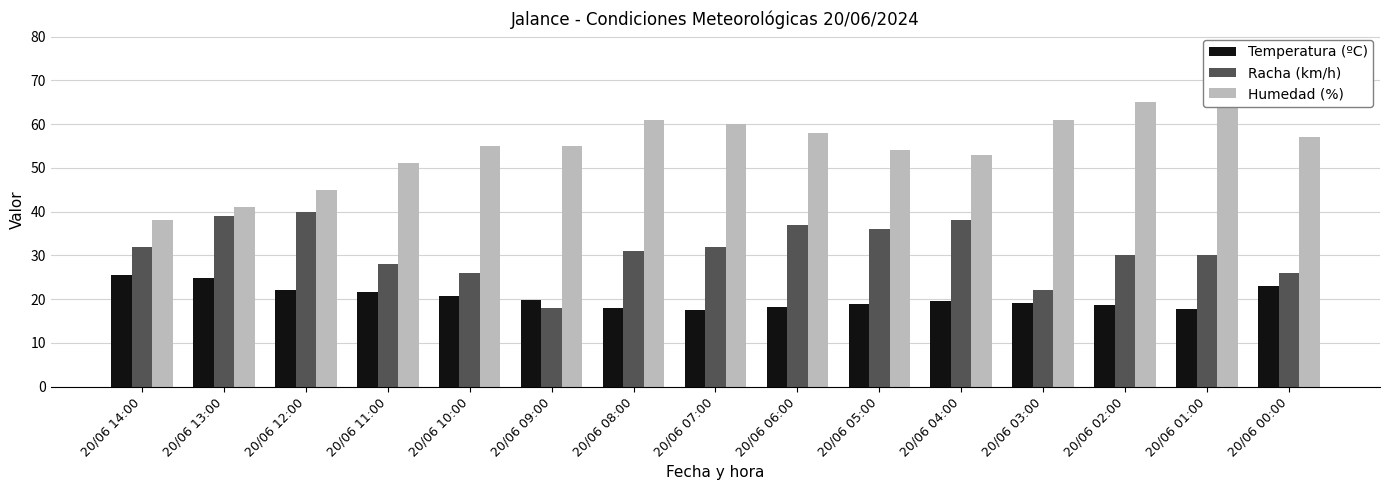

Does the chart contain any negative values?

No